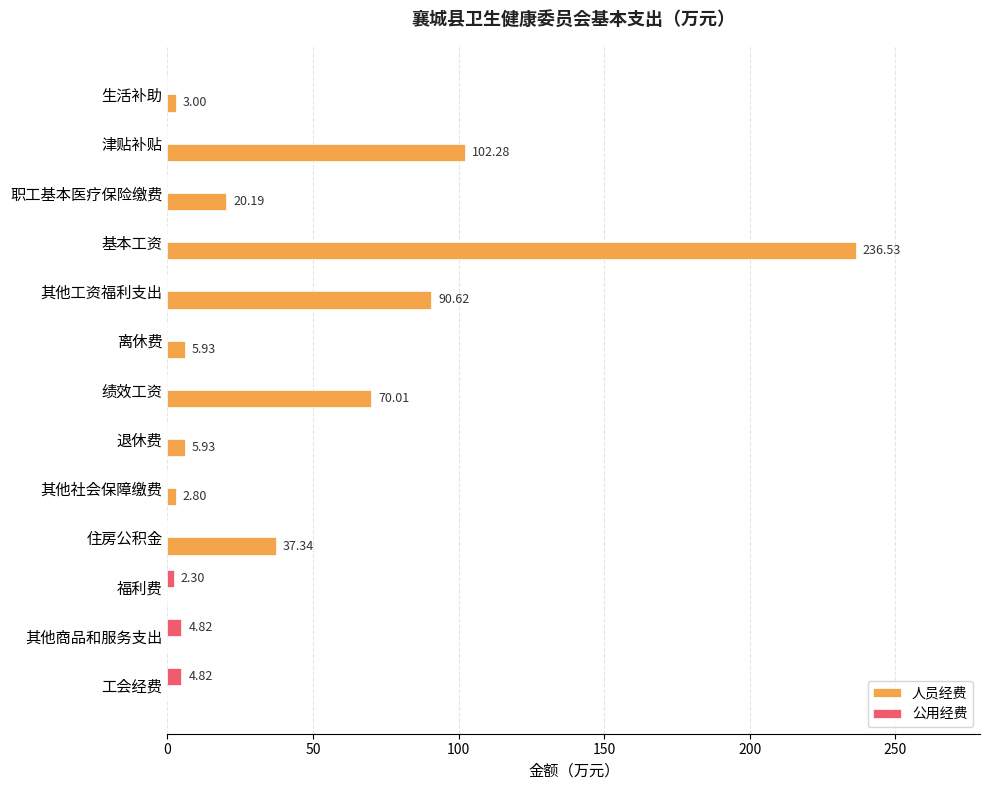

What is the sum of all 人员经费 values?

574.6